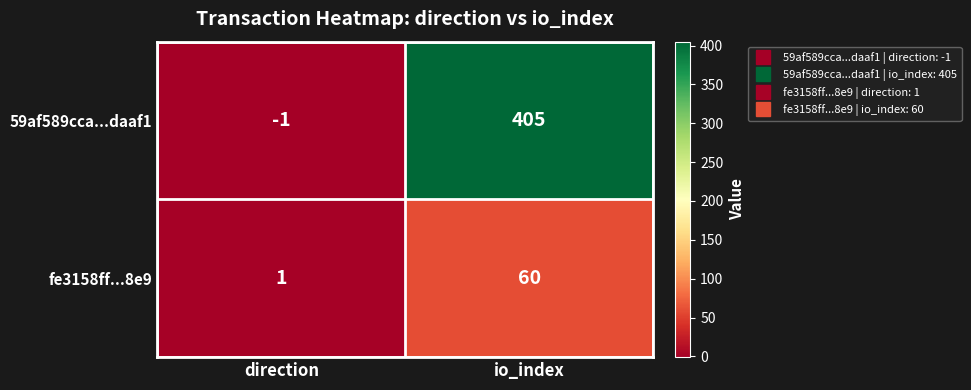

Reading right to left, extract all data points from this chart.

59af589cca...daaf1: 405	-1
fe3158ff...8e9: 60	1